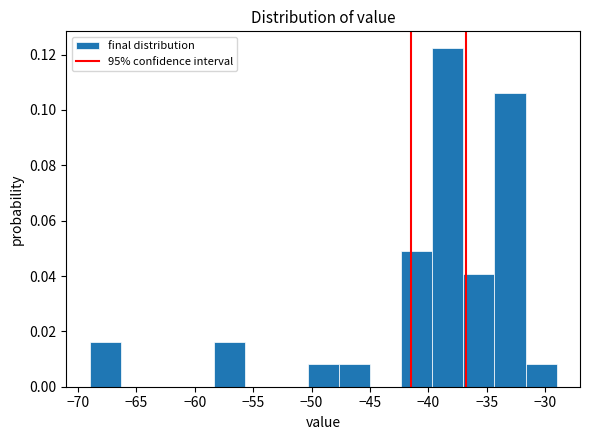

Reading left to right, list every bar in this chart as the range it spans on the x-axis followed by its height. Neither the bar edges nor the heights are printed on the chart, so give them approximately, as read against the axes.

-69.0 to -66.5: 0.016
-66.5 to -63.5: 0
-63.5 to -61.0: 0
-61.0 to -58.5: 0
-58.5 to -55.5: 0.016
-55.5 to -53.0: 0
-53.0 to -50.5: 0
-50.5 to -47.5: 0.008
-47.5 to -45.0: 0.008
-45.0 to -42.5: 0
-42.5 to -39.5: 0.048
-39.5 to -37.0: 0.122
-37.0 to -34.5: 0.040
-34.5 to -31.5: 0.106
-31.5 to -29.0: 0.008